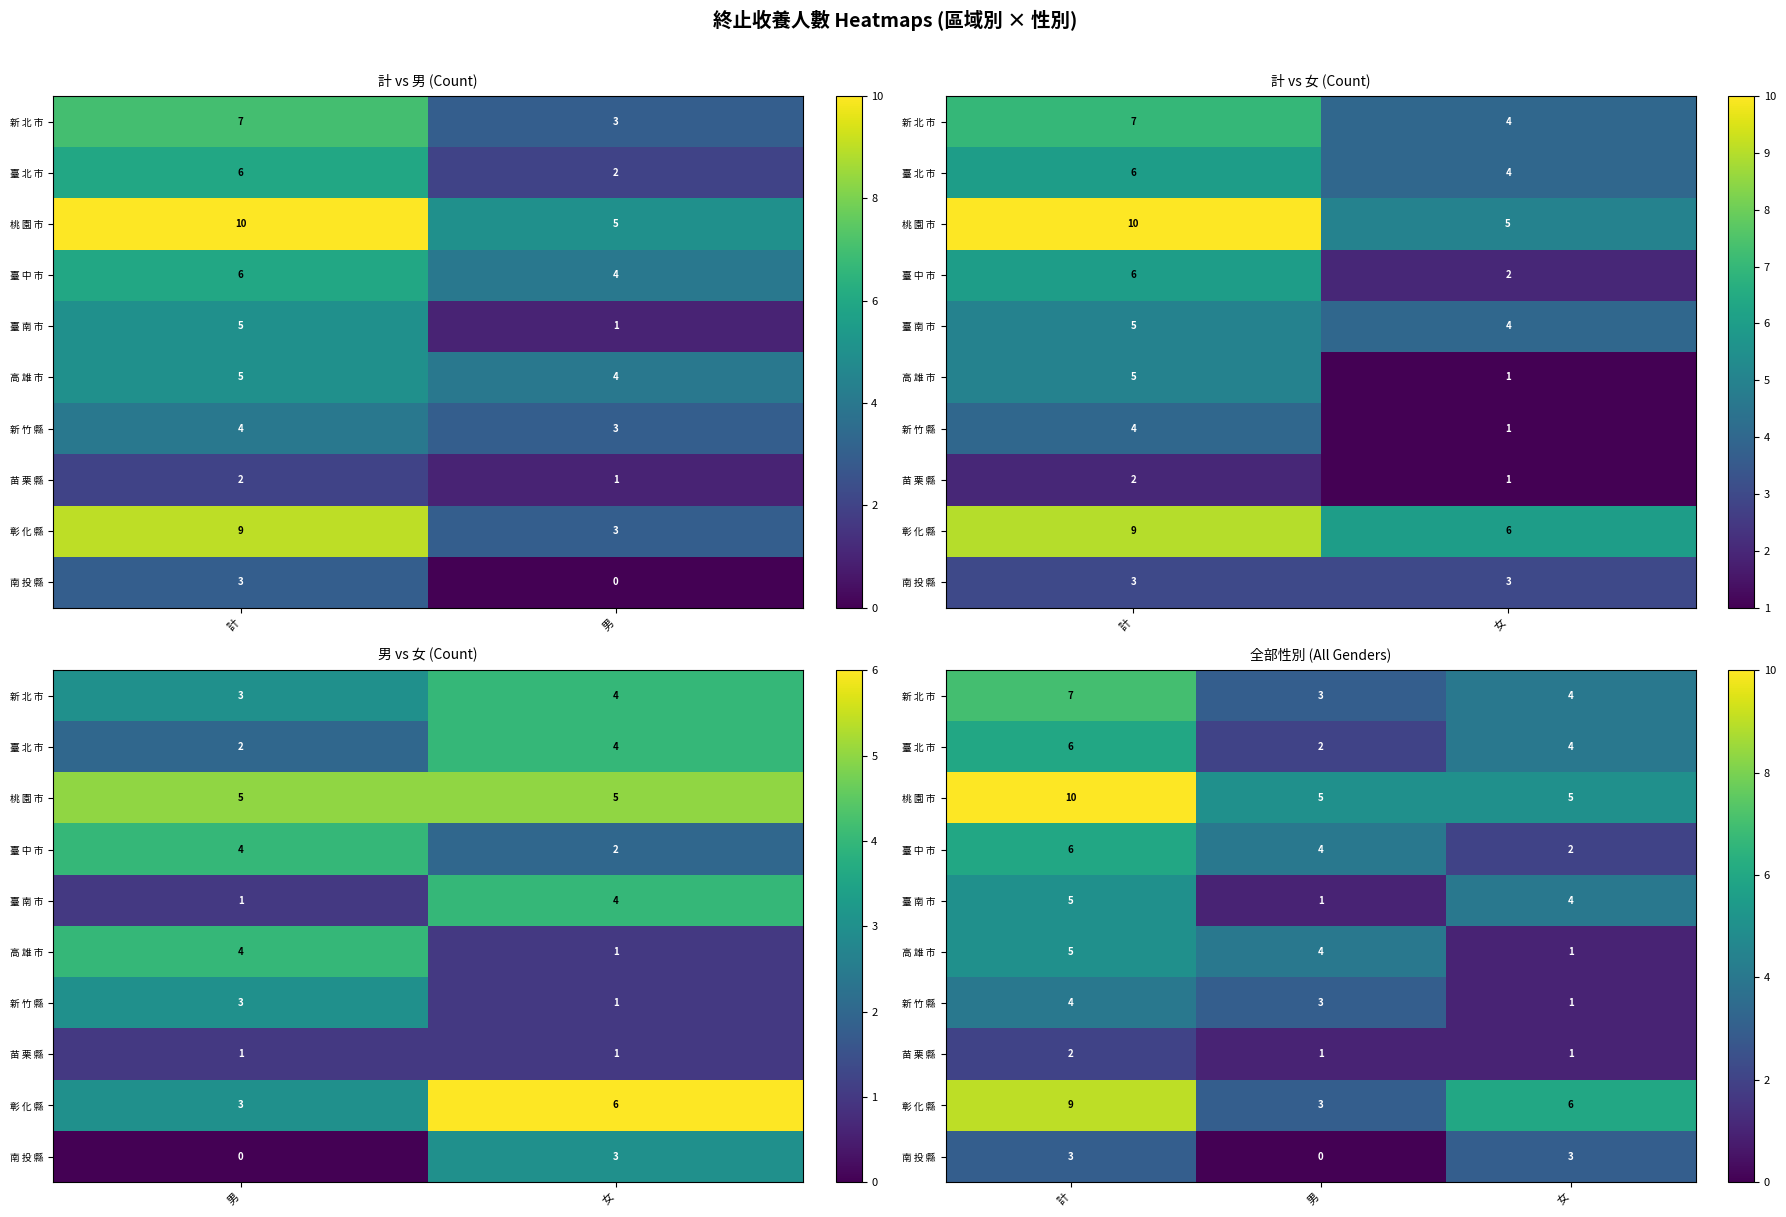

What is the sum of the 新 北 市 values at 計 and 男?

10